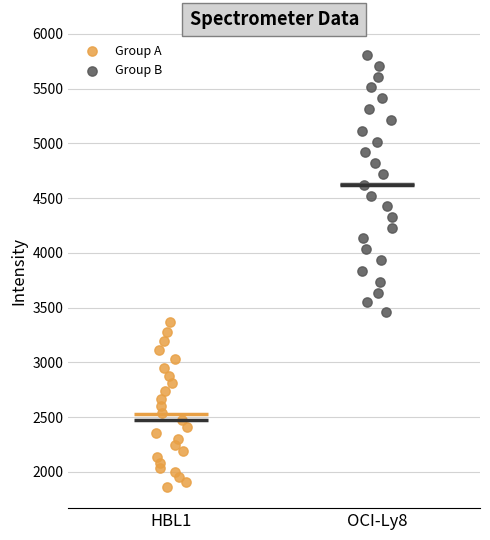

Which series contains the highest Y value?

Group B